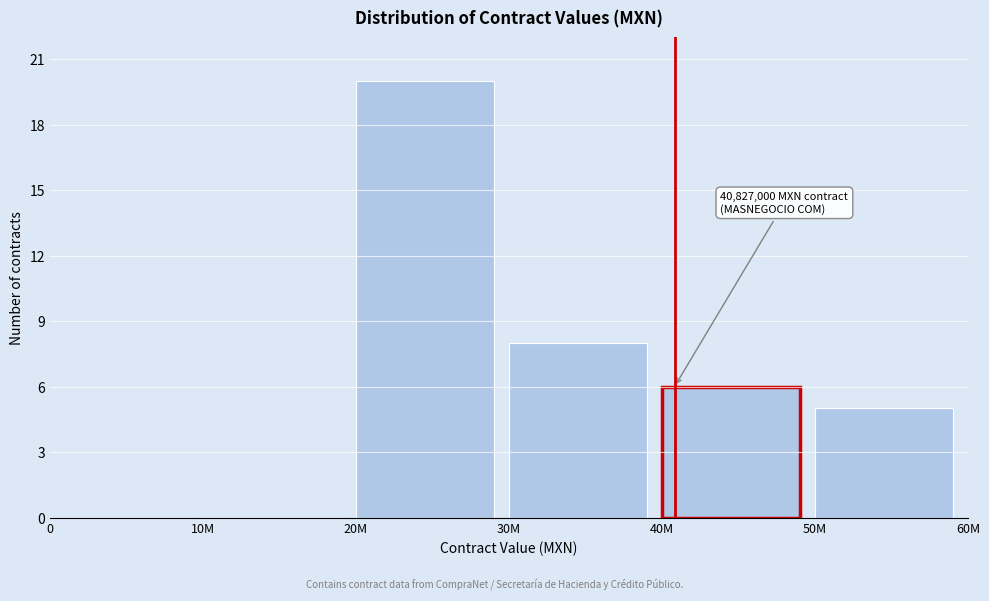

Reading left to right, transcribe all the data shown in this chart.

0=0	10M=0	20M=20	30M=8	40M=6	50M=5